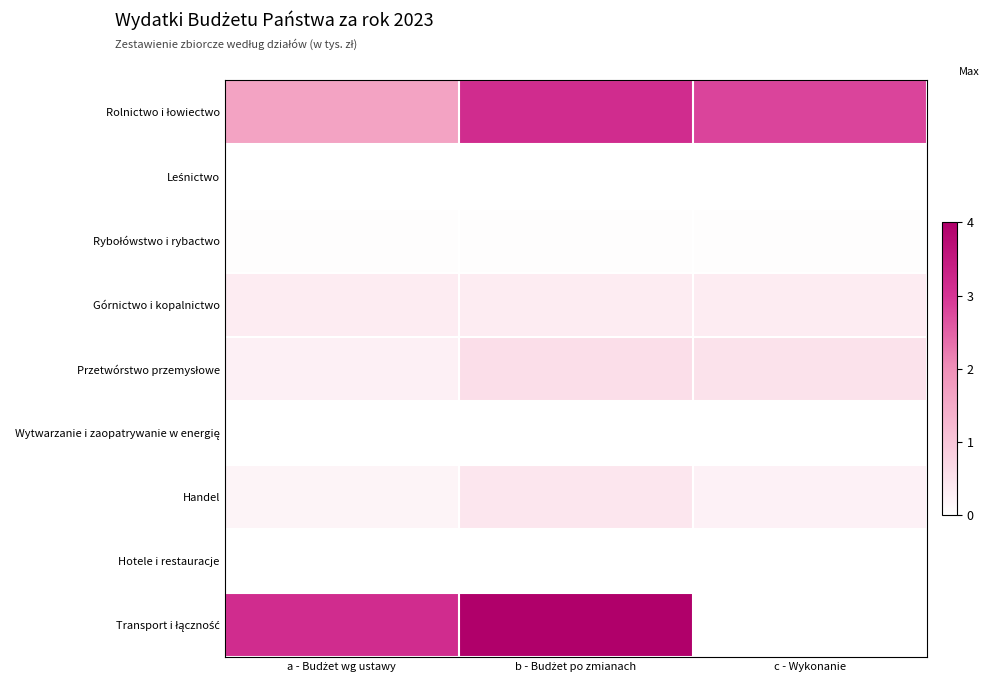

Which series changed the most between a - Budżet wg ustawy and b - Budżet po zmianach?

Rolnictwo i łowiectwo